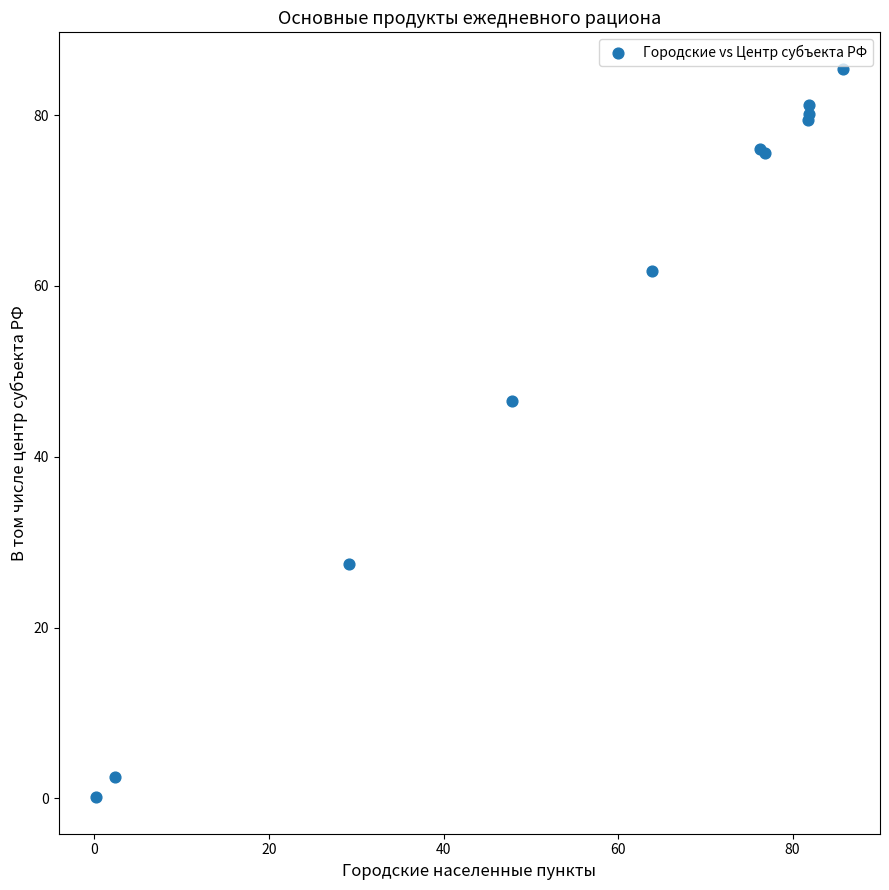

What Y value in the scatter plot is closest to 42?

46.5